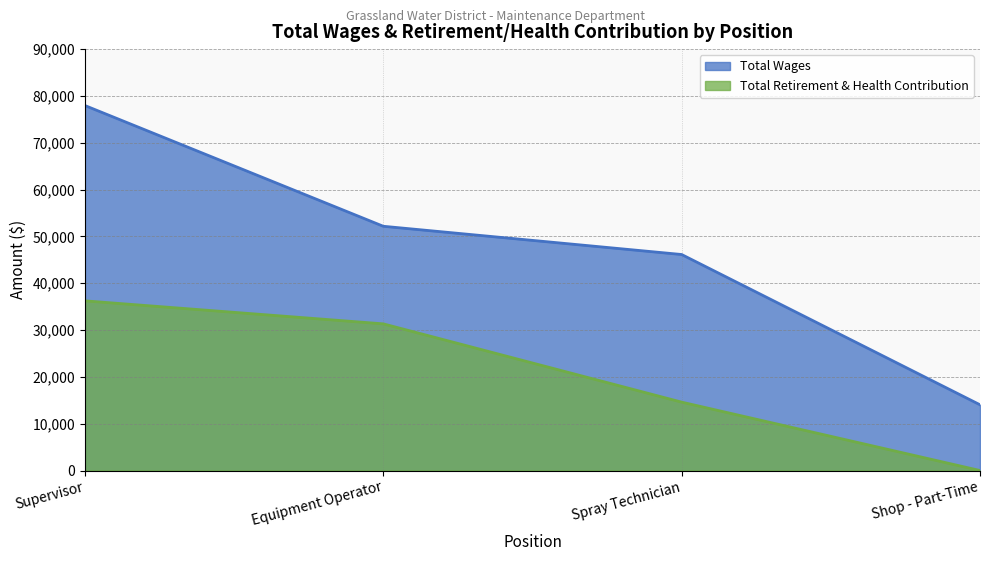

How many values in the Total Retirement & Health Contribution series are below 31323?

2